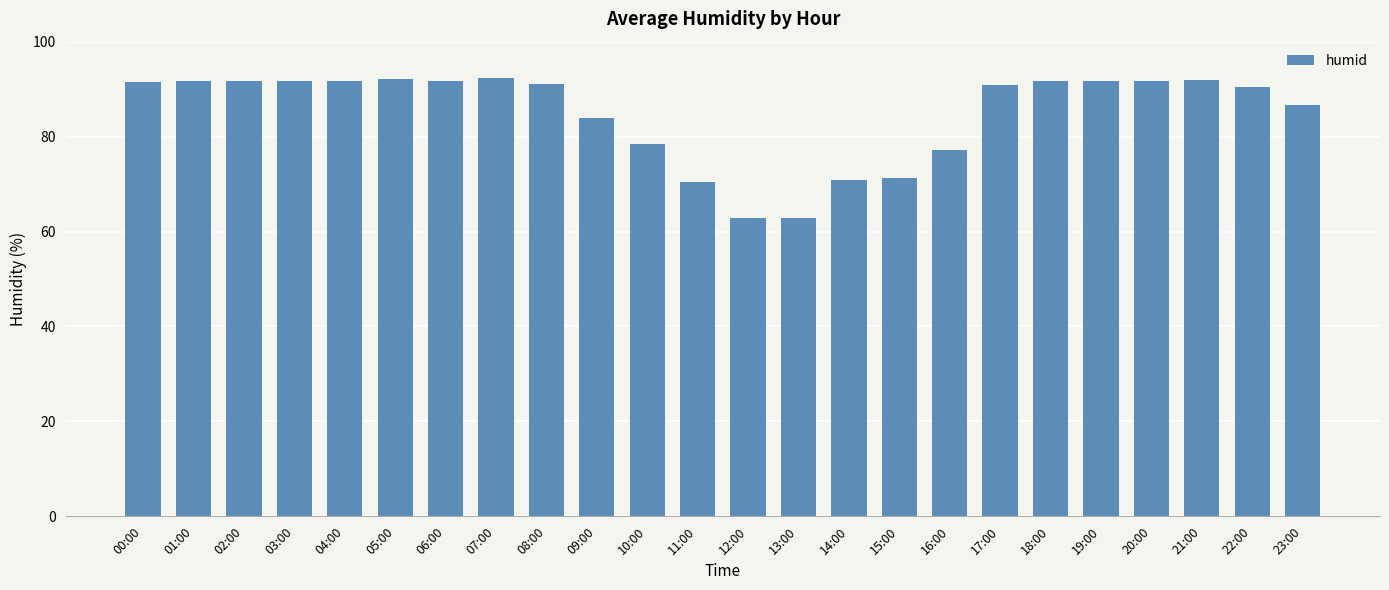

Is it true that the value at 20:00 is 91.7?

True